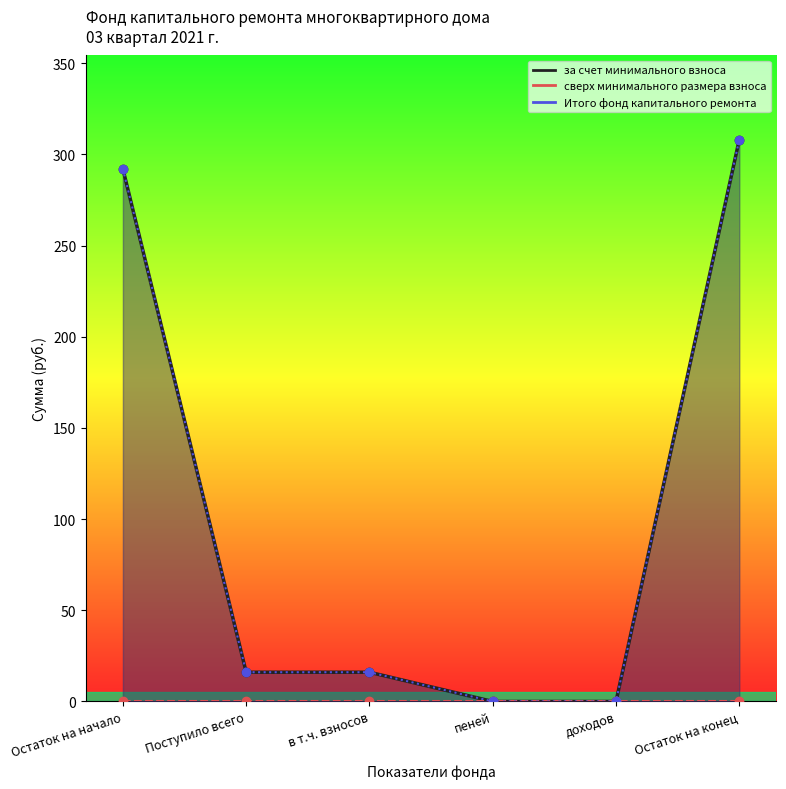

At which category is the sum across all series the highest?

Остаток на конец